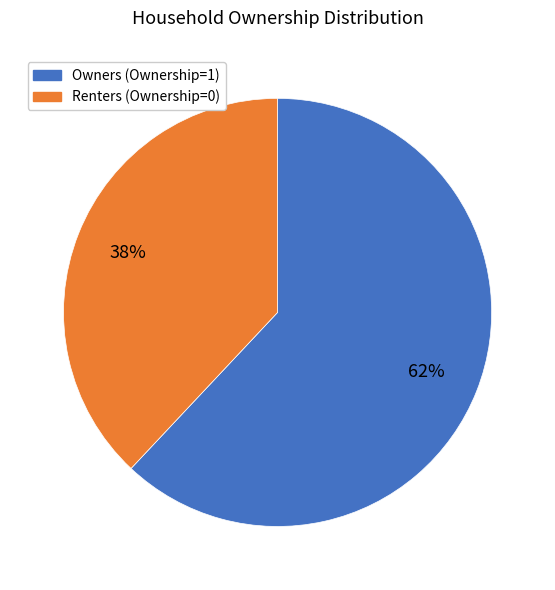

What percentage is the Owners (Ownership=1) slice, to the nearest percent?

62%